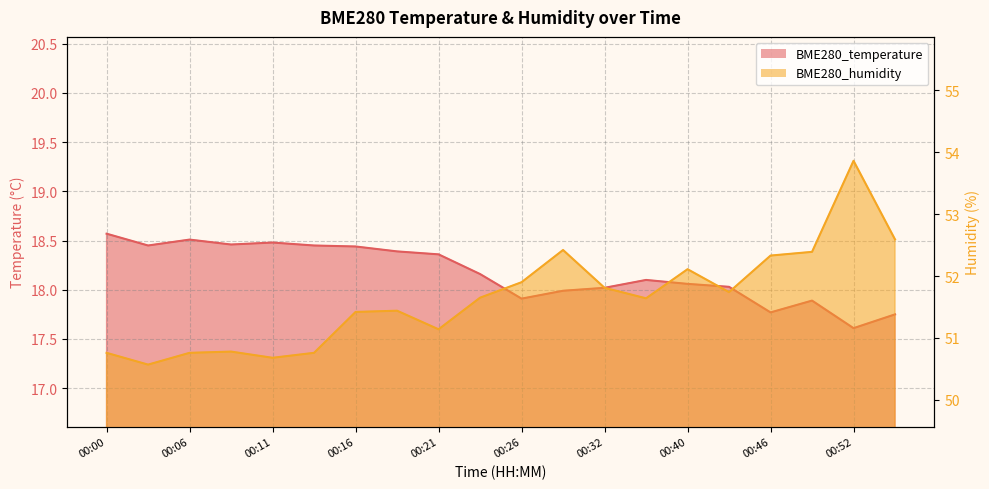

True or false: BME280_temperature and BME280_humidity intersect in this chart.

False